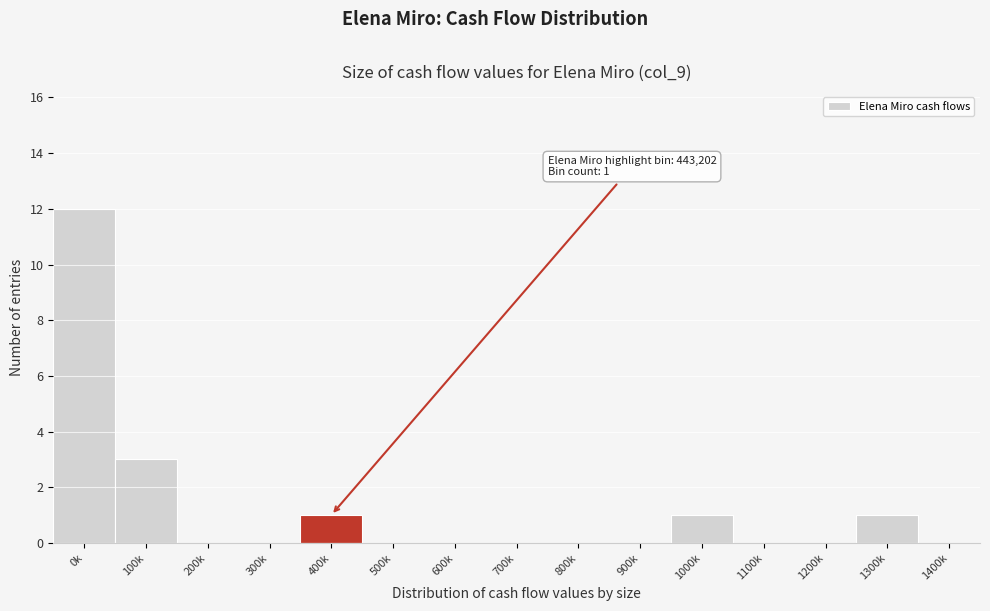

Reading right to left, what are all the values shown in this chart?

1400k=0	1300k=1	1200k=0	1100k=0	1000k=1	900k=0	800k=0	700k=0	600k=0	500k=0	400k=1	300k=0	200k=0	100k=3	0k=12